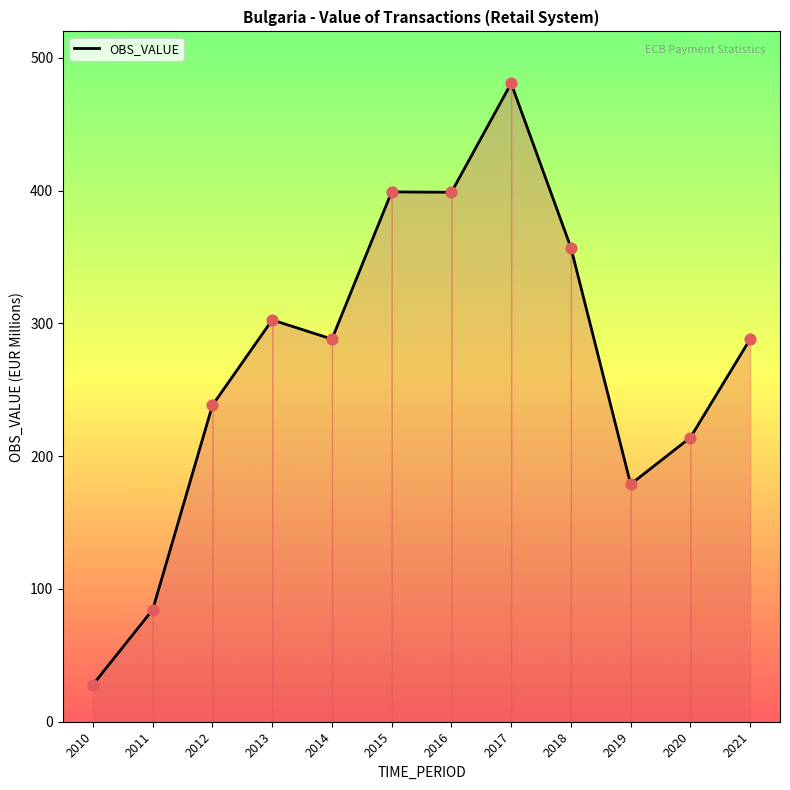

Between 2011 and 2016, which is larger?

2016